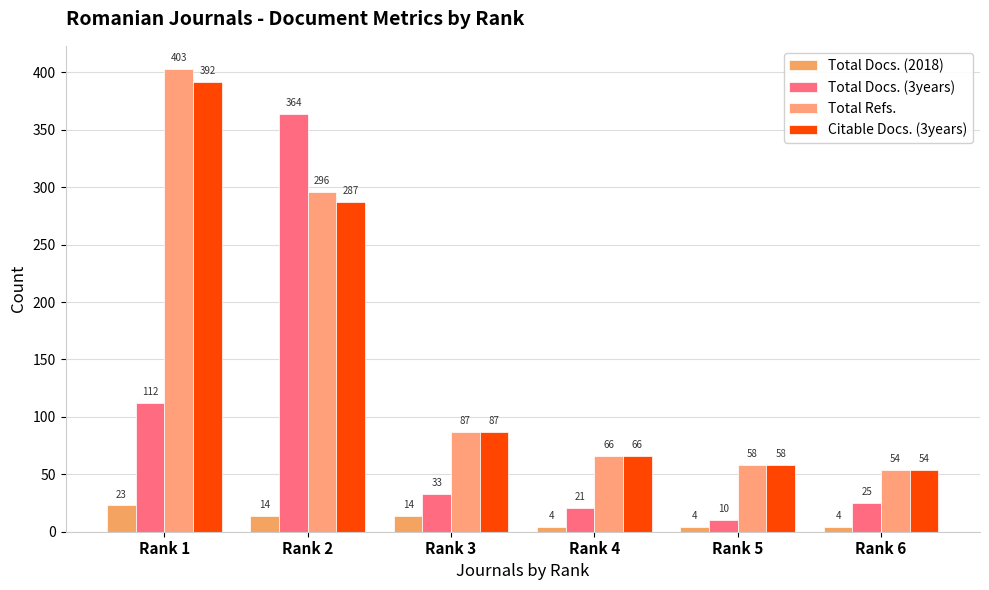

What are all the series names shown in the legend?

Total Docs. (2018), Total Docs. (3years), Total Refs., Citable Docs. (3years)